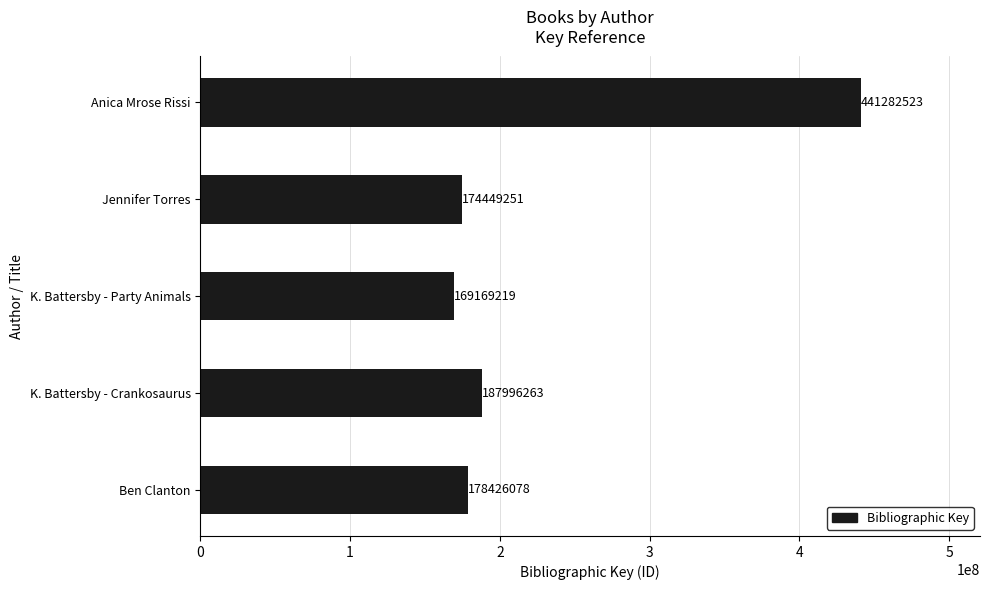

List the labels in order of value, largest first.

Anica Mrose Rissi, K. Battersby - Crankosaurus, Ben Clanton, Jennifer Torres, K. Battersby - Party Animals